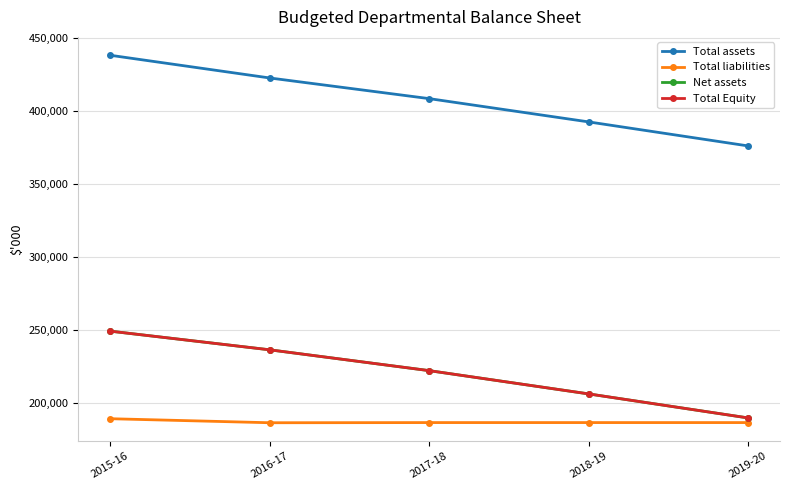

At which label does Total liabilities first exceed 186346?

2015-16